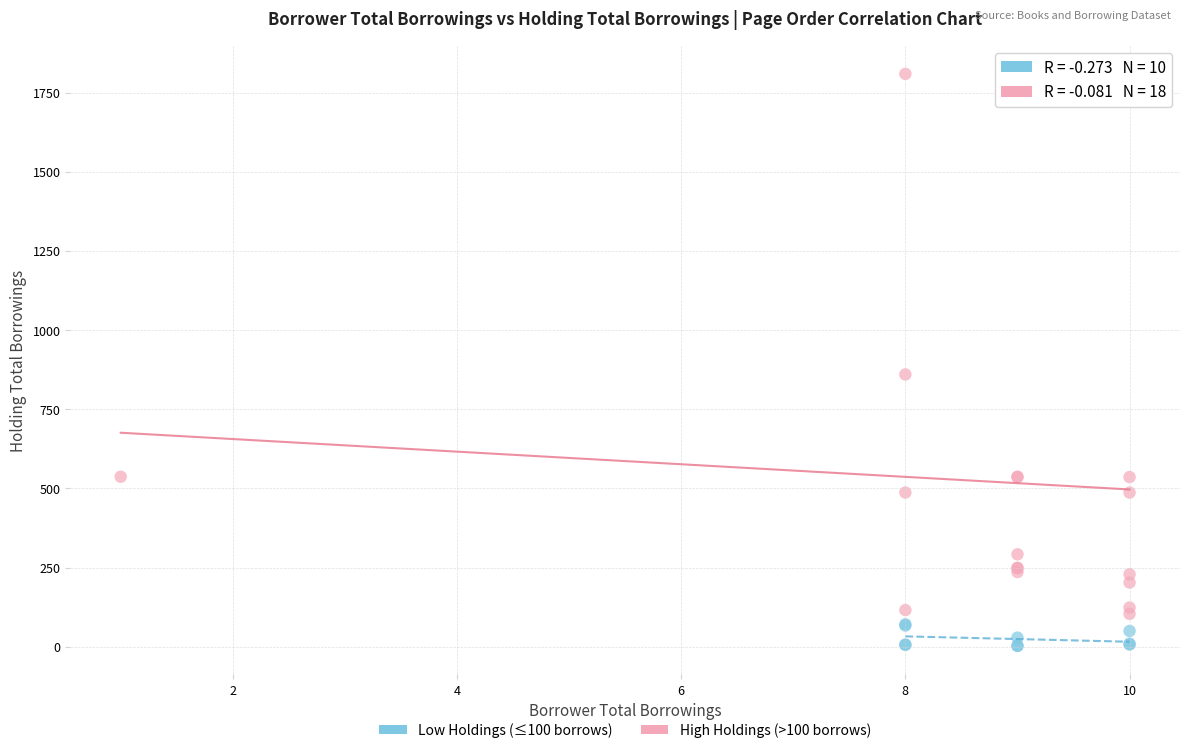

Which series reaches the maximum Y coordinate?

High Holdings (>100 borrows)